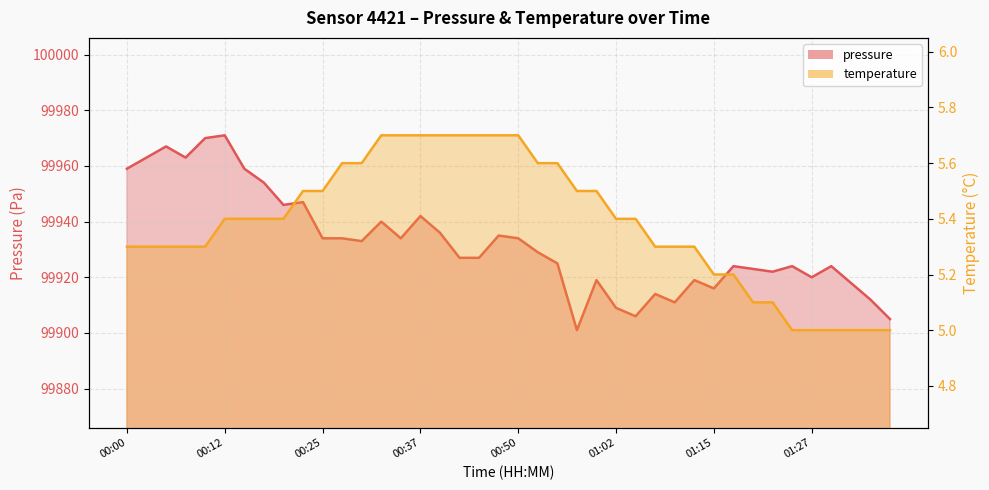

What is the difference between the pressure values at 00:05 and 00:07?

4.0